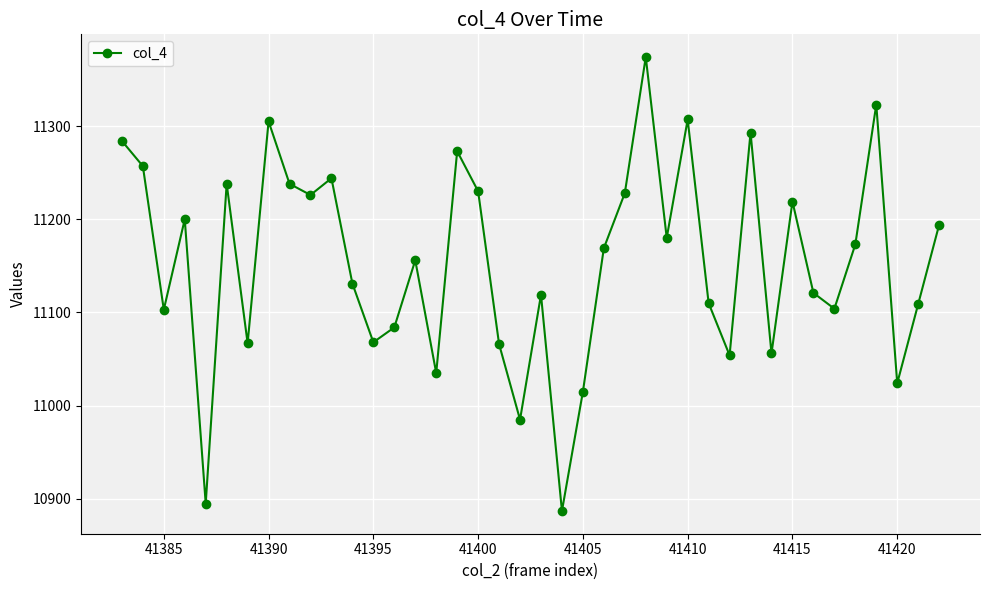

How many interior local valleys (lower than both neighbors) does the data have?

13